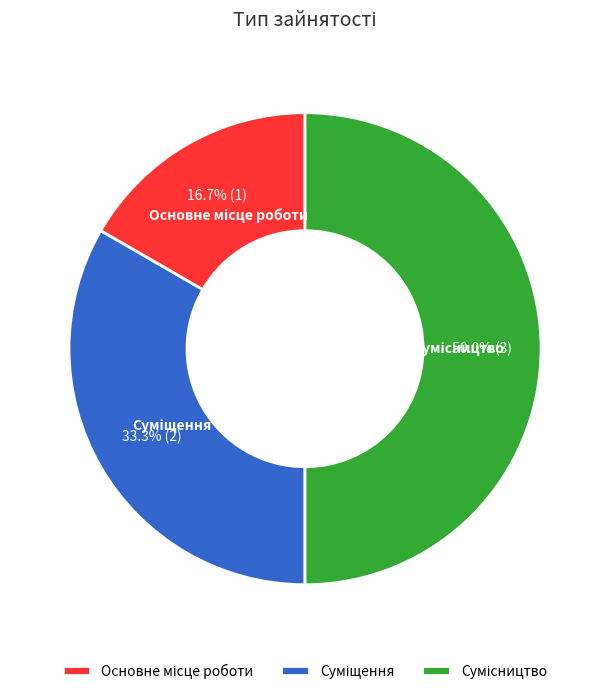

To the nearest percent, what portion does Сумісництво represent?

50%